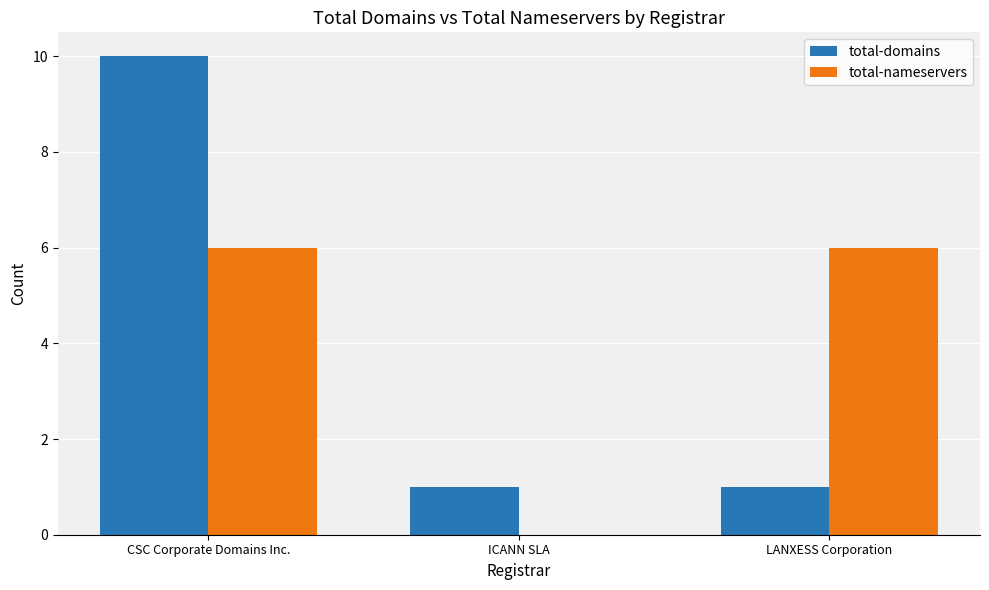

Reading left to right, what are all the values shown in this chart?

total-domains: CSC Corporate Domains Inc.=10	ICANN SLA=1	LANXESS Corporation=1
total-nameservers: CSC Corporate Domains Inc.=6	ICANN SLA=0	LANXESS Corporation=6